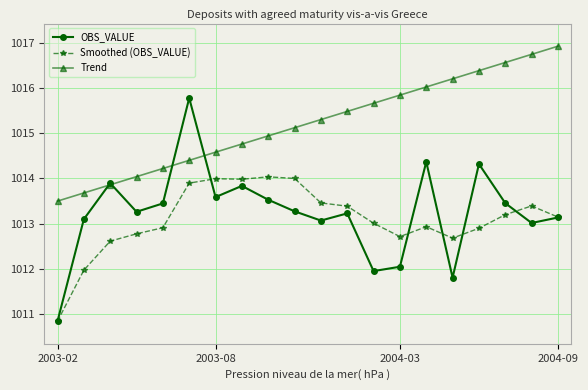

What is the sum of all OBS_VALUE values?

20265.0